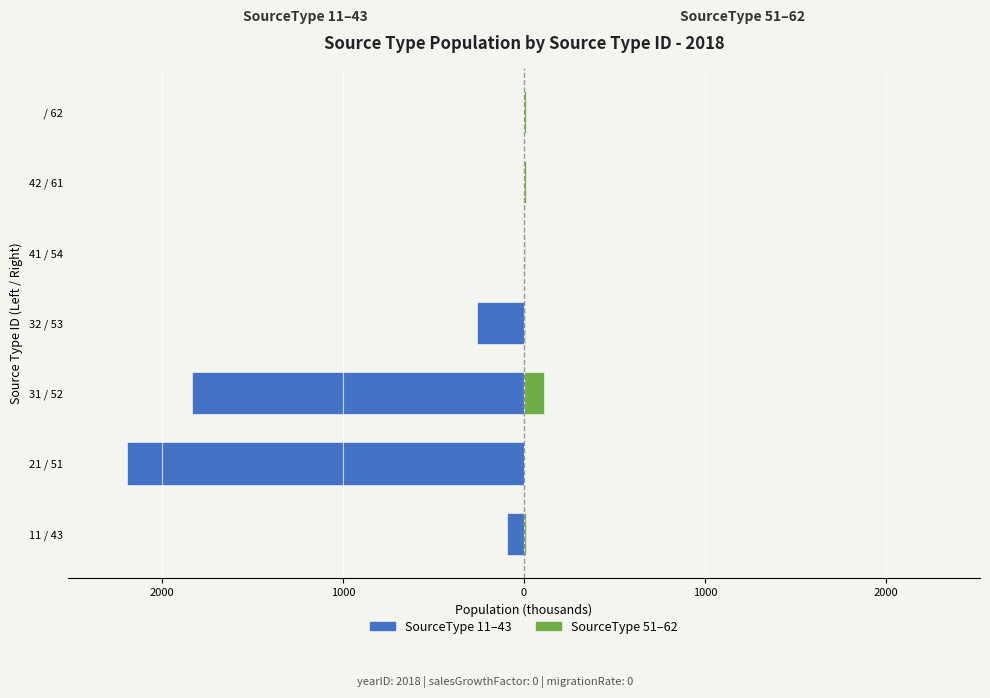

What is the average value of the SourceType 51–62 series?

22.8